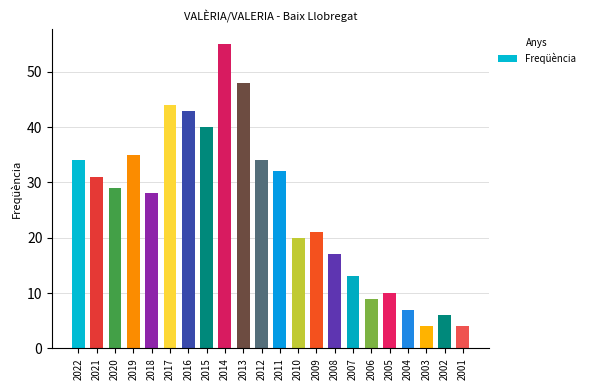

True or false: the data shows 21 at 2009.

True